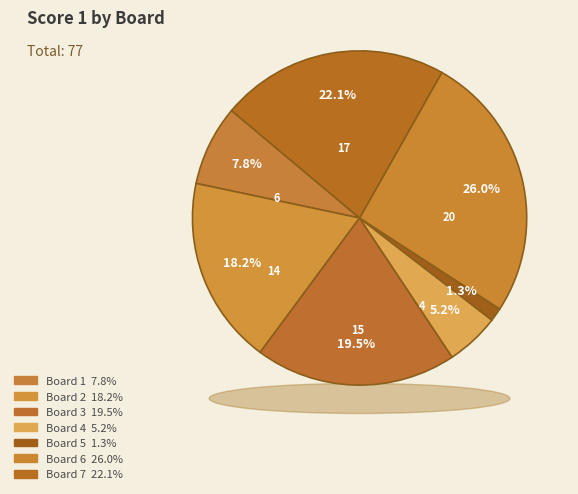

Is 1 the majority of the pie?

No